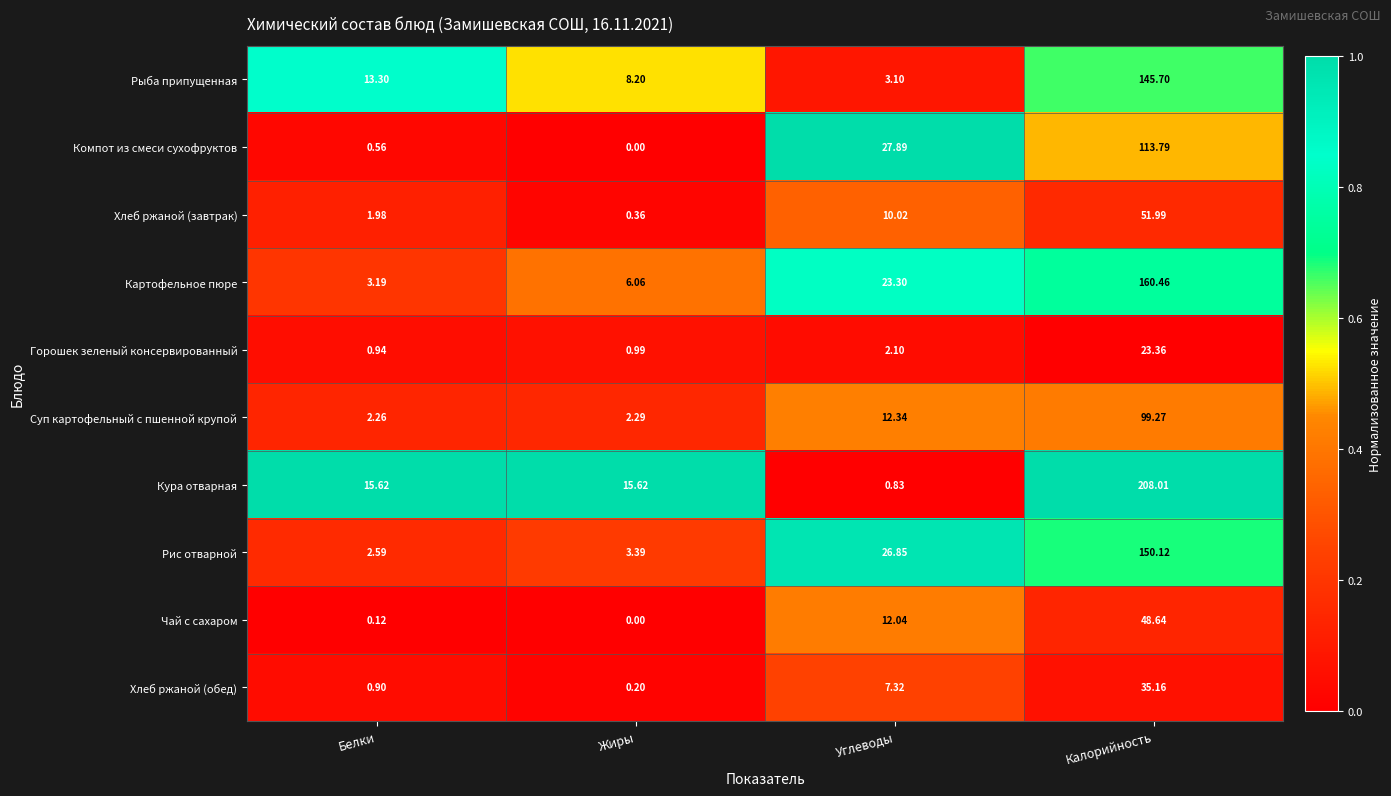

At Калорийность, list the series in order from smallest to largest.

Горошек зеленый консервированный, Хлеб ржаной (обед), Чай с сахаром, Хлеб ржаной (завтрак), Суп картофельный с пшенной крупой, Компот из смеси сухофруктов, Рыба припущенная, Рис отварной, Картофельное пюре, Кура отварная